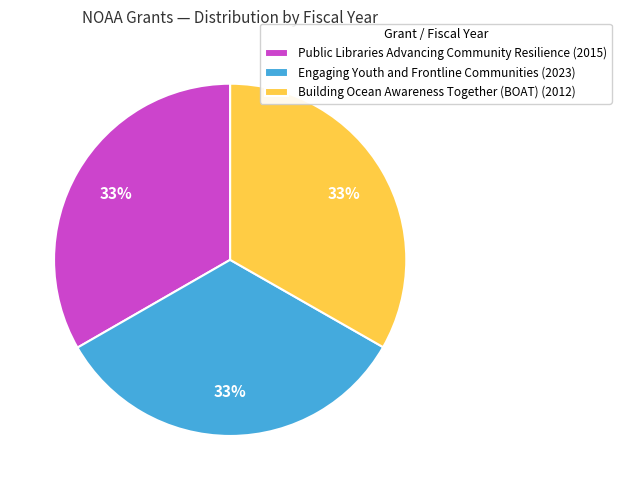

True or false: Public Libraries Advancing Community Resilience accounts for 33% of the total.

True